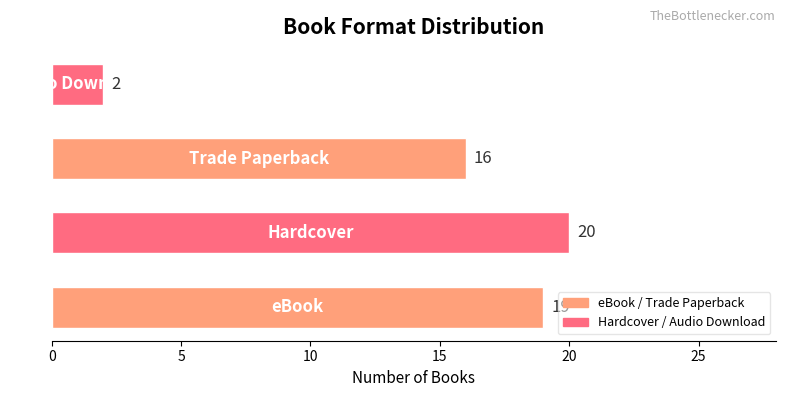

What is the sum of all values?

57